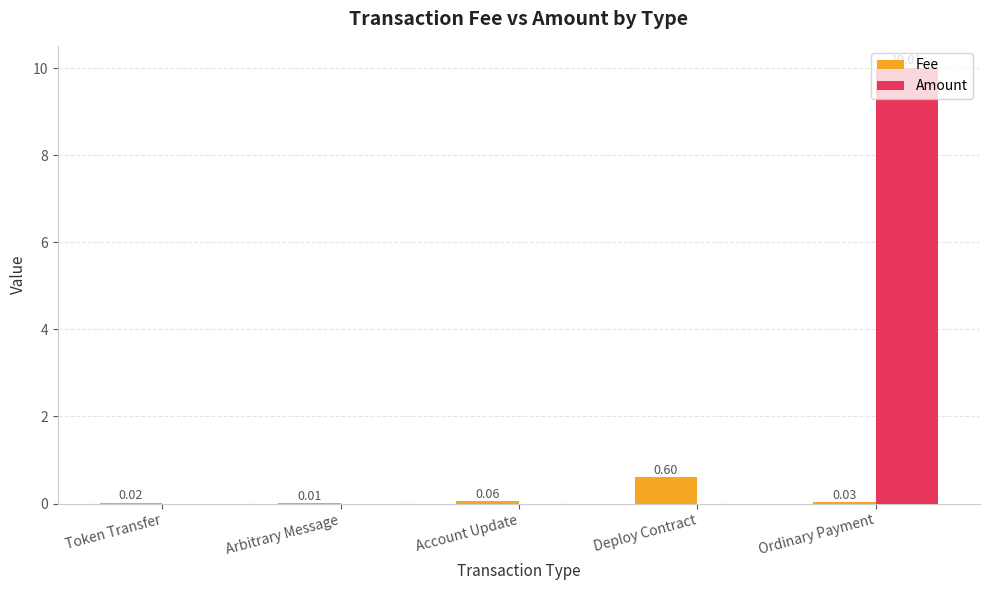

How many data points in Amount are above 0?

1